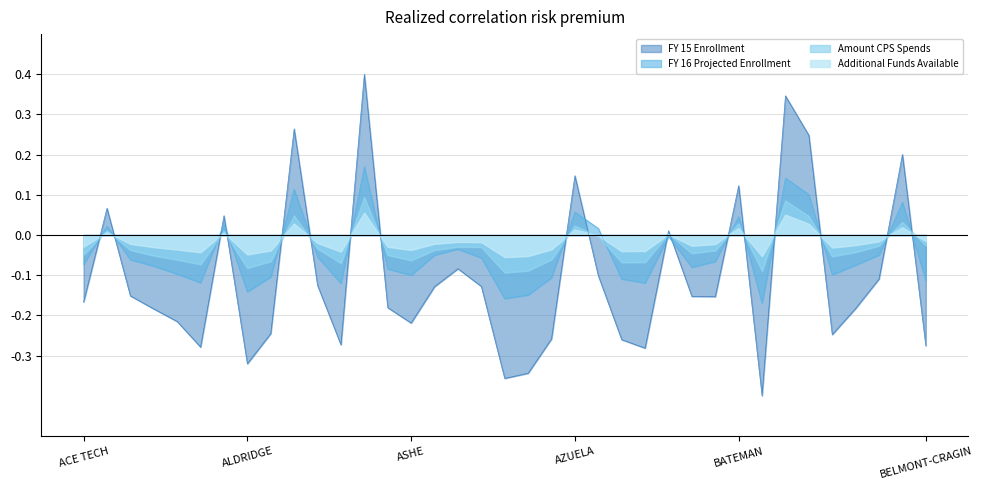

True or false: Additional Funds Available and FY 15 Enrollment cross at least once.

True